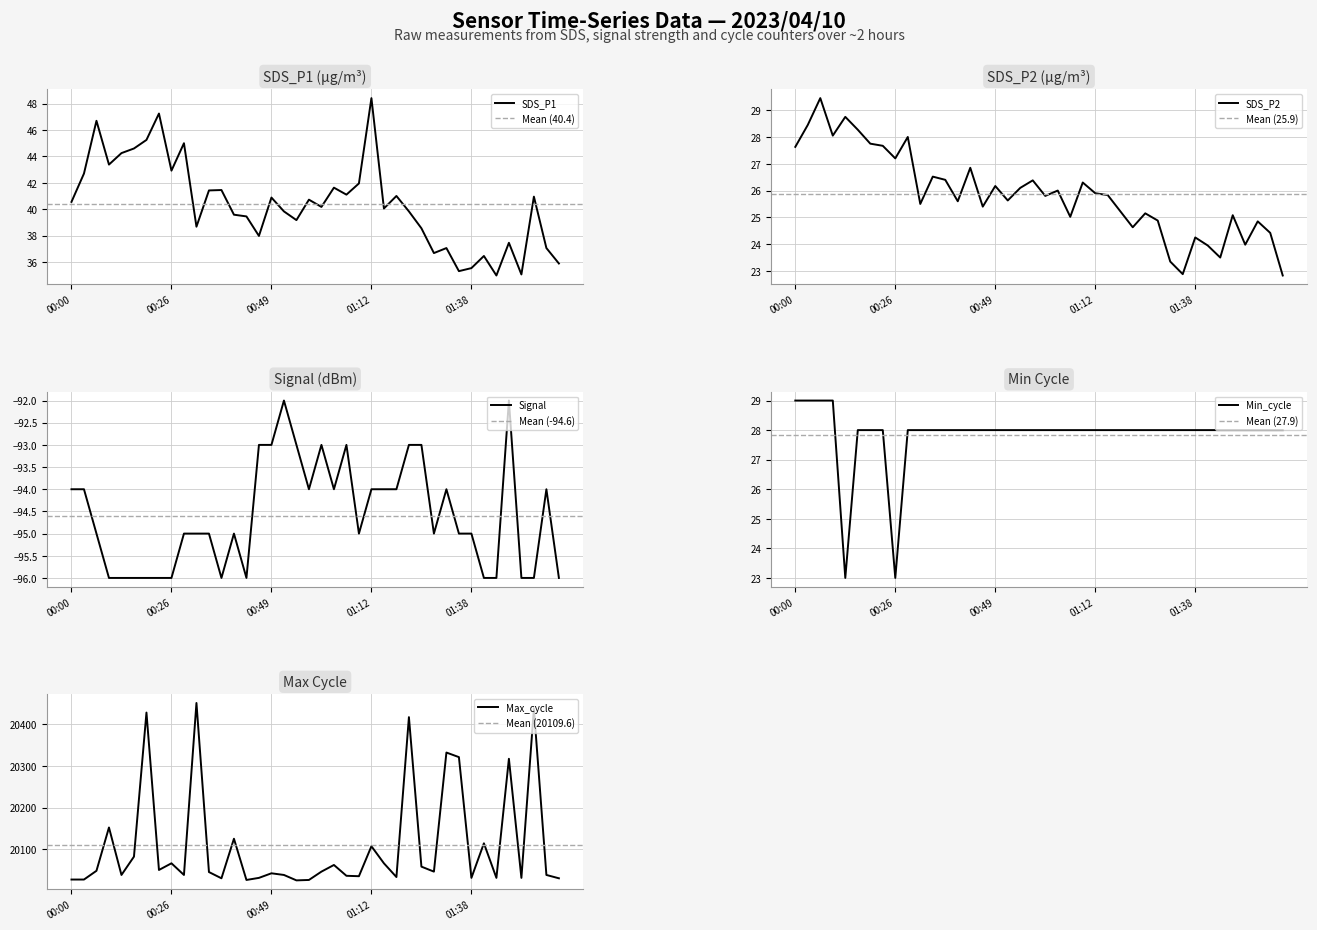

What is the average value of the SDS_P2 series?

25.9